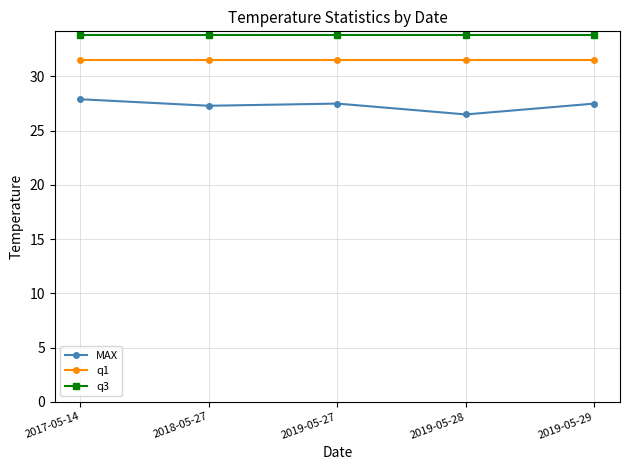

List the series in order of their overall mean, lowest first.

MAX, q1, q3